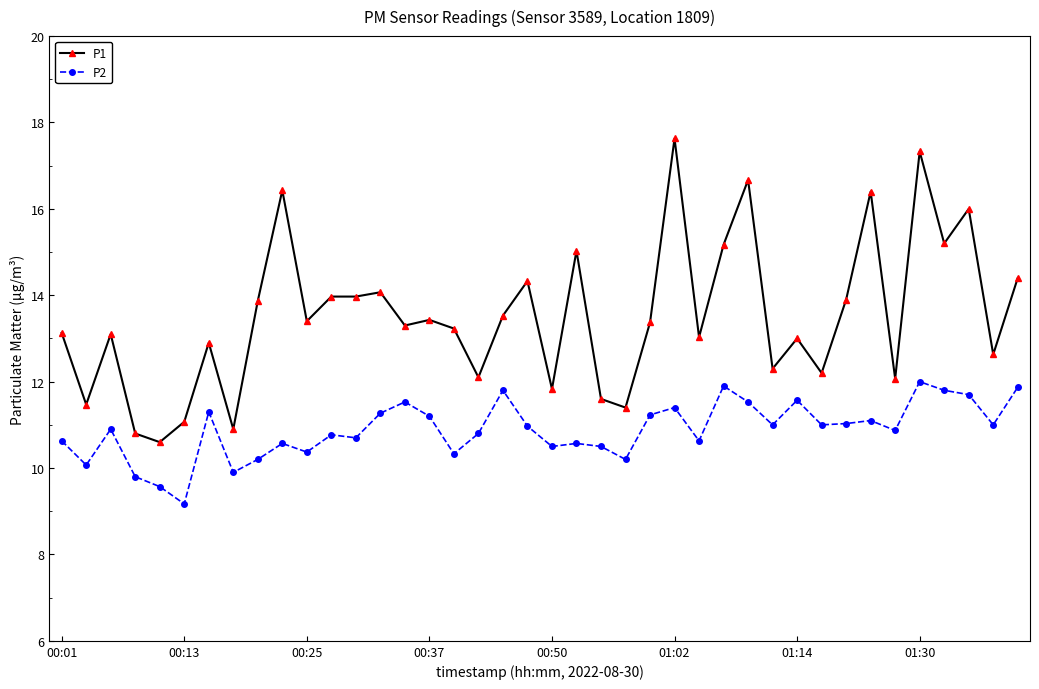

Which series has the largest total across all categories?

P1